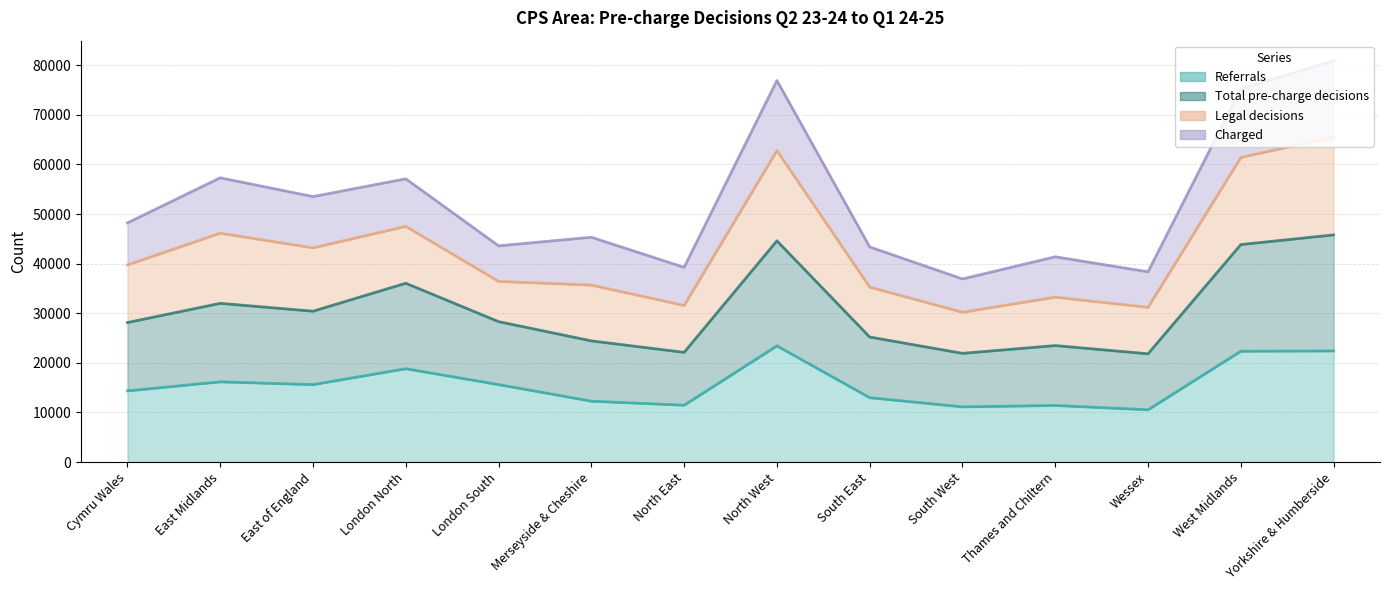

At which category is the sum across all series the highest?

Yorkshire & Humberside